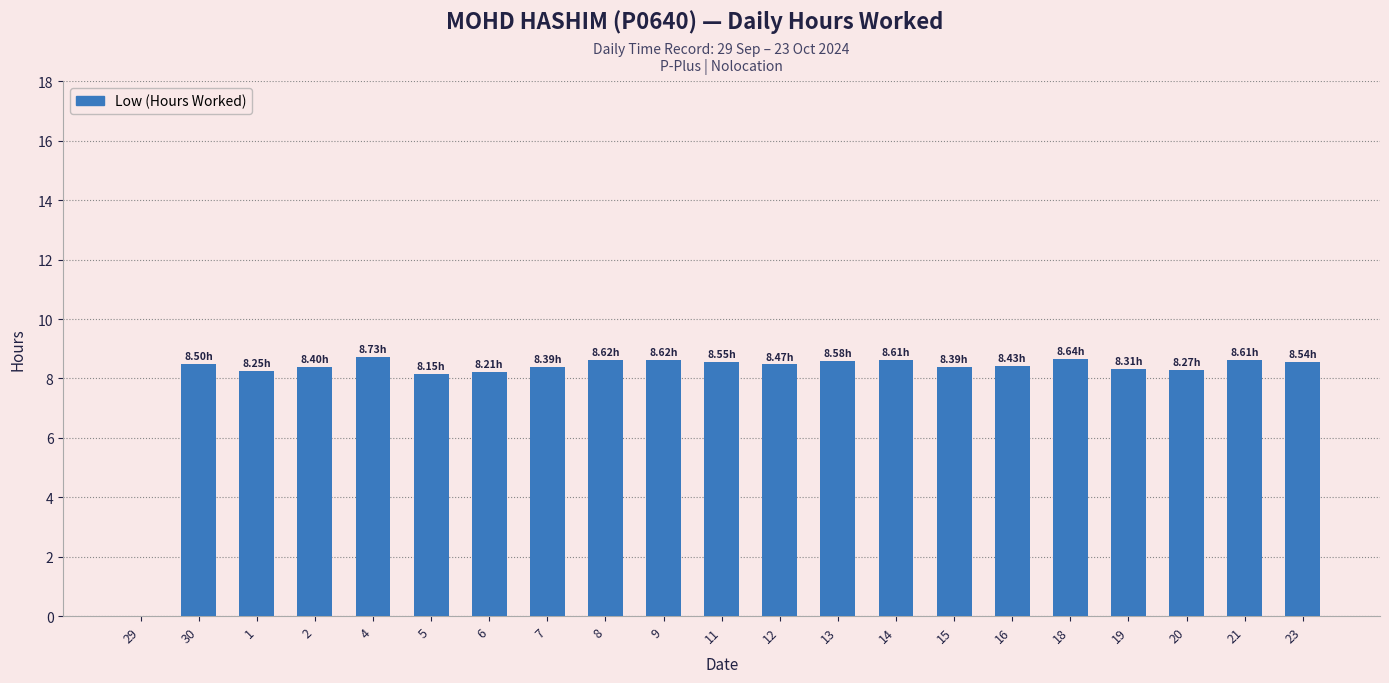

What is the sum of the values at 4 and 20?

17.0